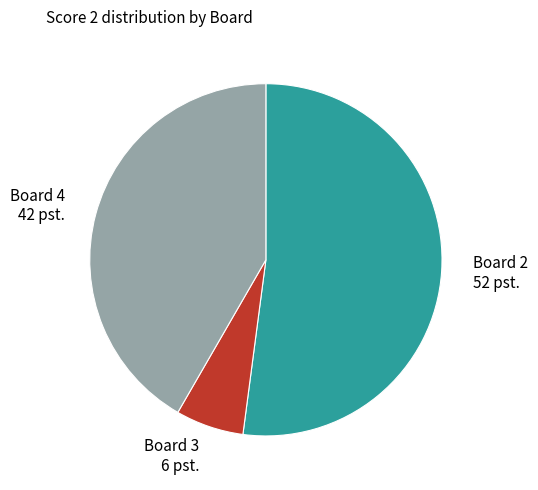

How many slices are in this pie chart?

3